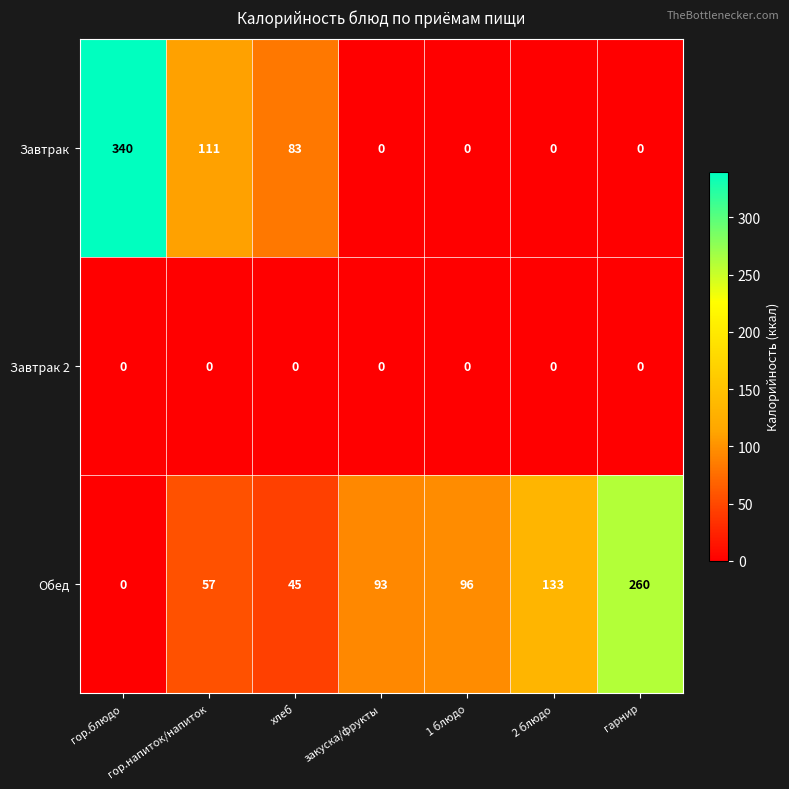

The Завтрак 2 series shows 0 at гор.напиток/напиток. True or false?

True